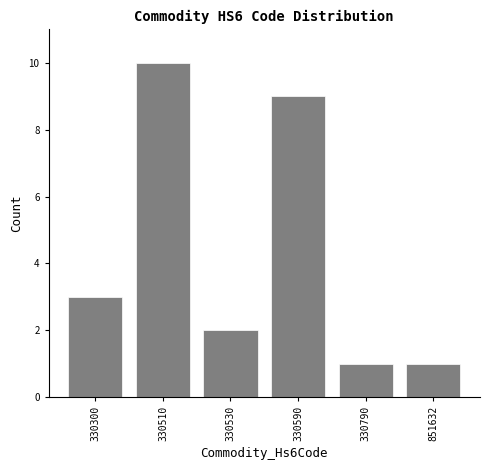

Reading left to right, list all the values displayed in this chart.

330300=3	330510=10	330530=2	330590=9	330790=1	851632=1